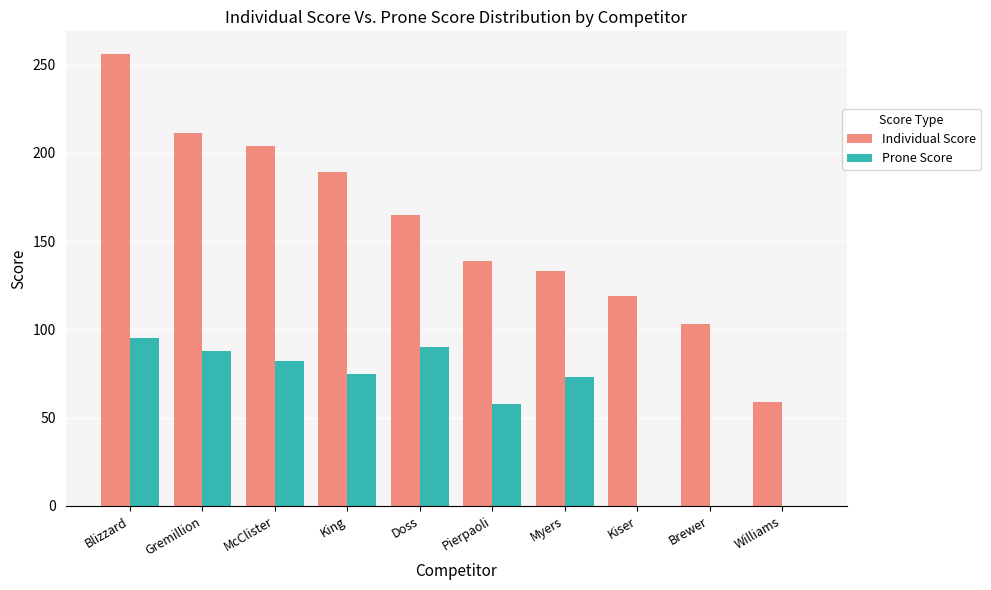

What is the sum of the Prone Score values at Gremillion and Pierpaoli?

146